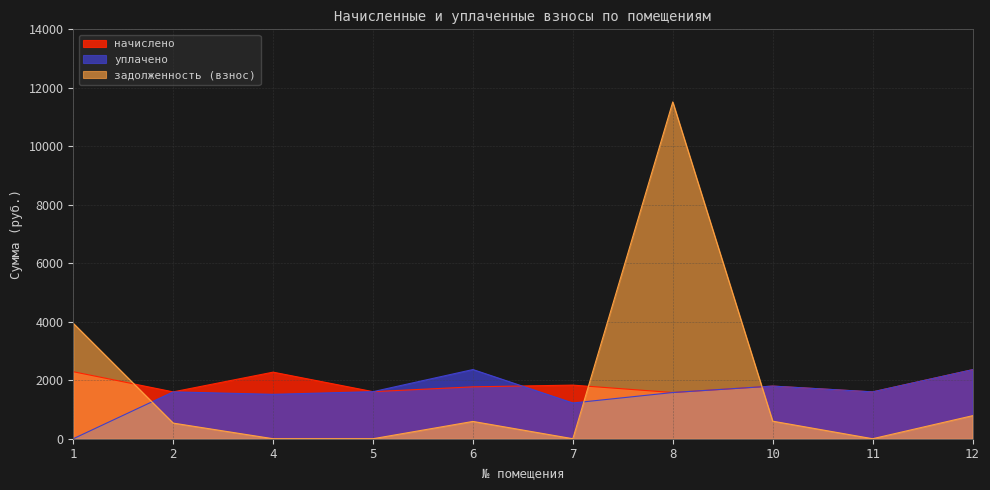

The уплачено series shows 1602.0 at 11. True or false?

True